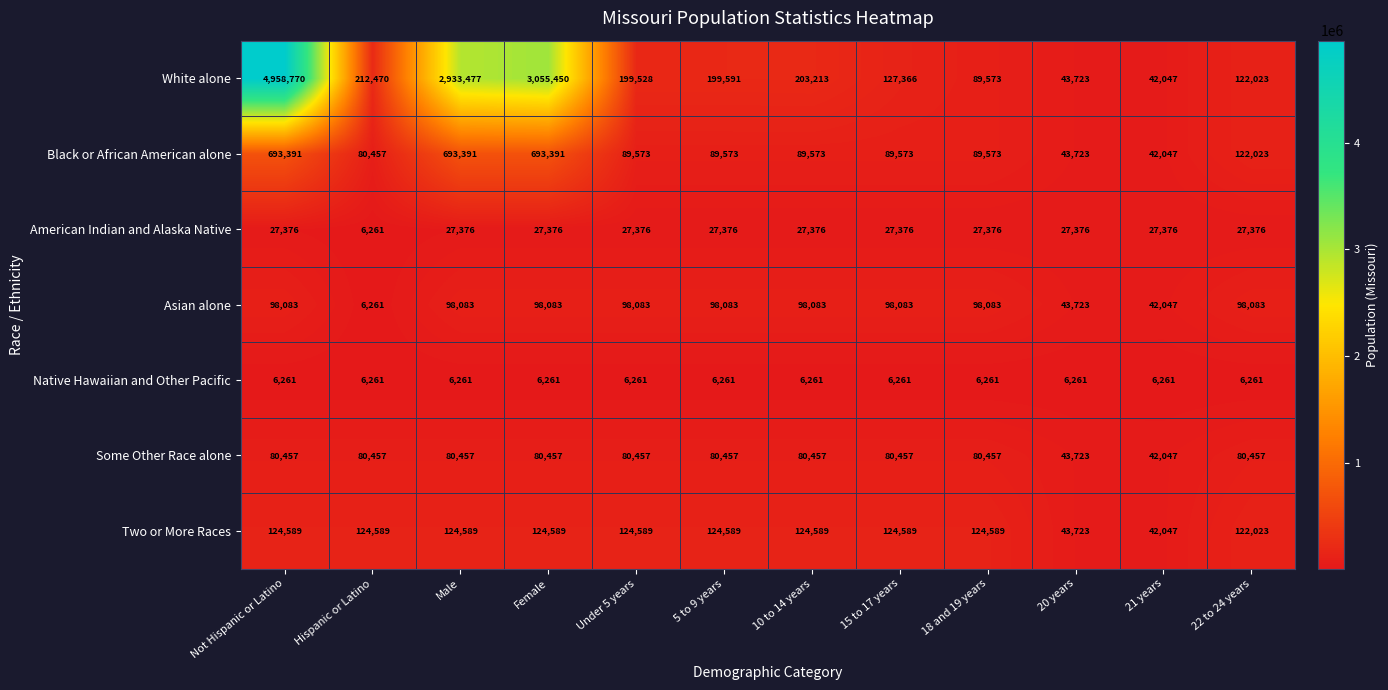

Rank the series by their maximum value, from lowest to highest.

Native Hawaiian and Other Pacific, American Indian and Alaska Native, Some Other Race alone, Asian alone, Two or More Races, Black or African American alone, White alone